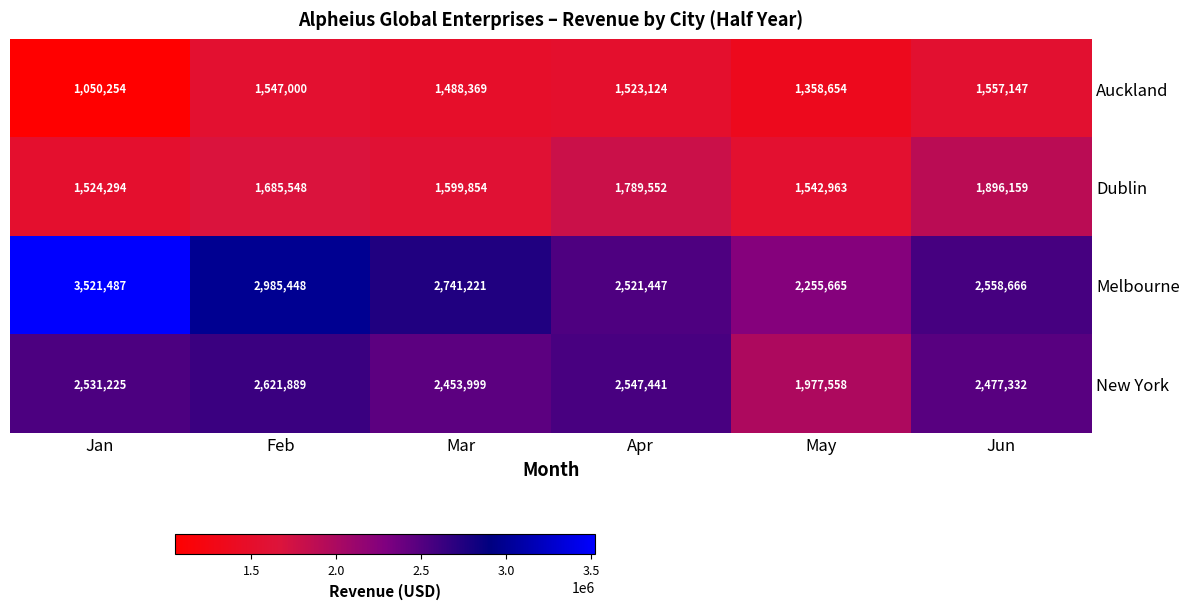

Which category has the lowest value across all series?

Jan